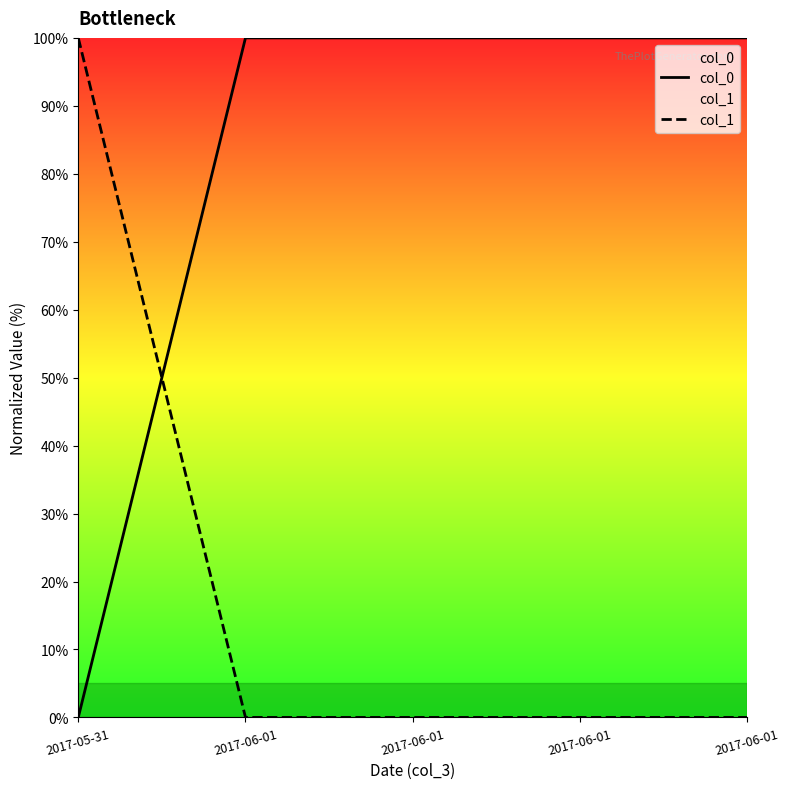

Between 2017-05-31 and 2017-06-01, which series saw the biggest shift?

col_0